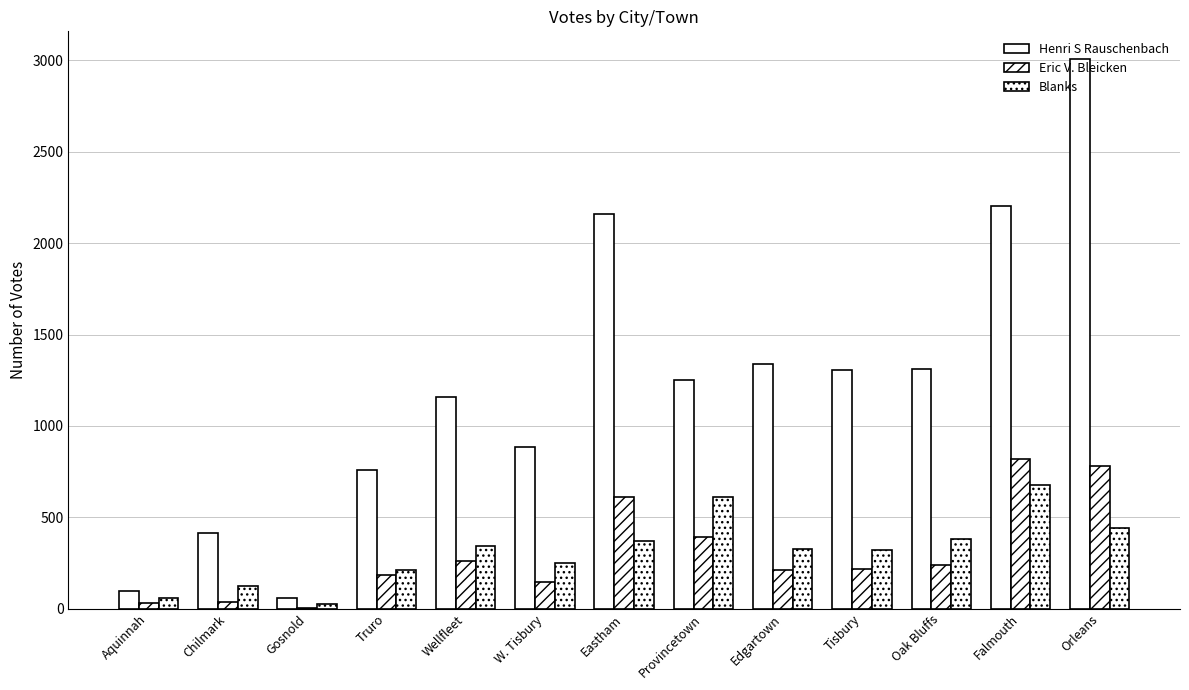

Does the chart contain stacked bars?

No